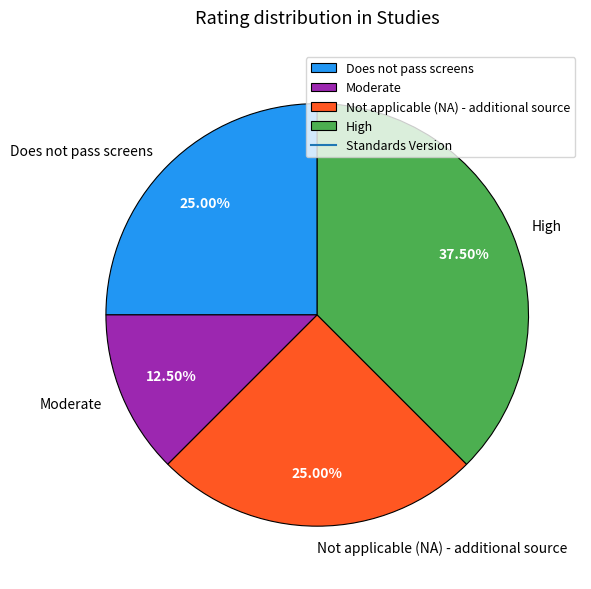

How many slices are in this pie chart?

4